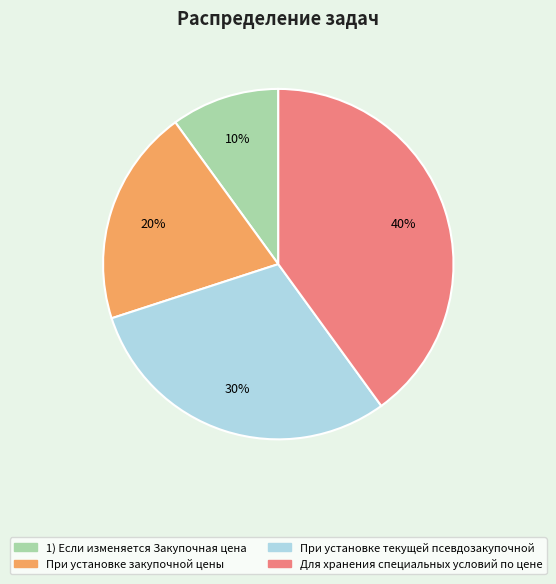

Does any single category account for the majority?

No